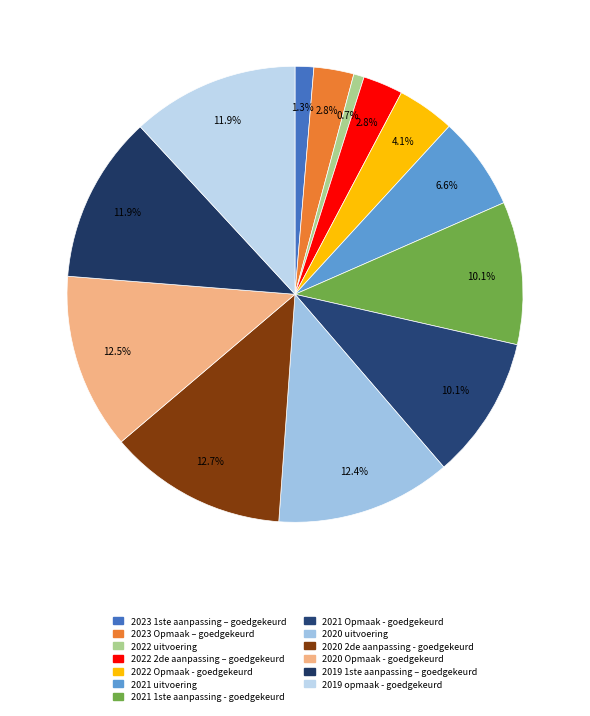

To the nearest percent, what is the combined percentage of 2019 1ste aanpassing – goedgekeurd and 2020 2de aanpassing - goedgekeurd?

25%